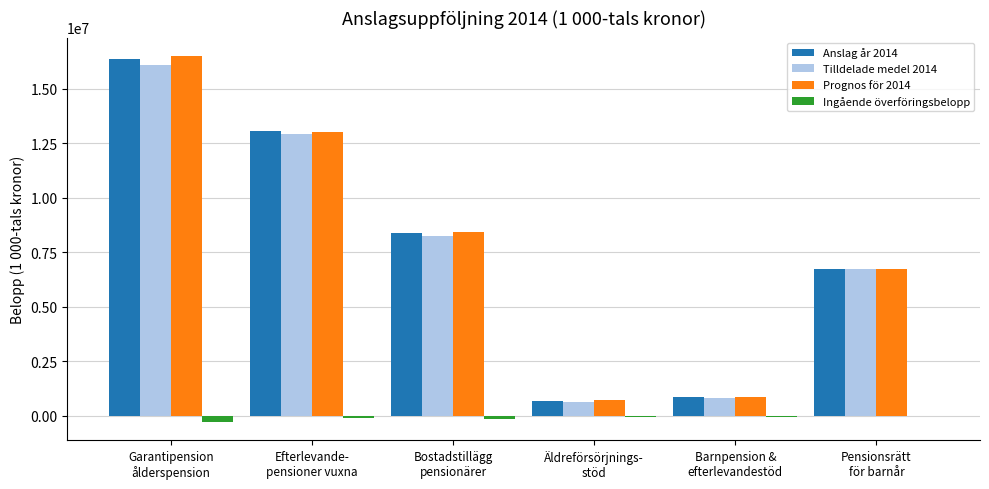

Where does the Prognos för 2014 series first go above 8430800?

Garantipension
ålderspension